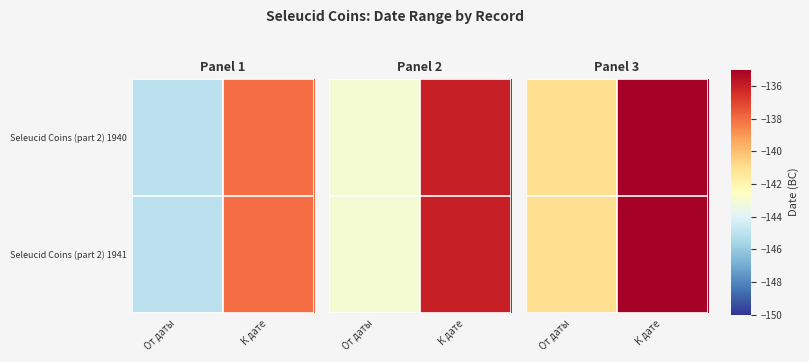

List the labels in order of Seleucid Coins (part 2) 1941 value, smallest first.

От даты, К дате